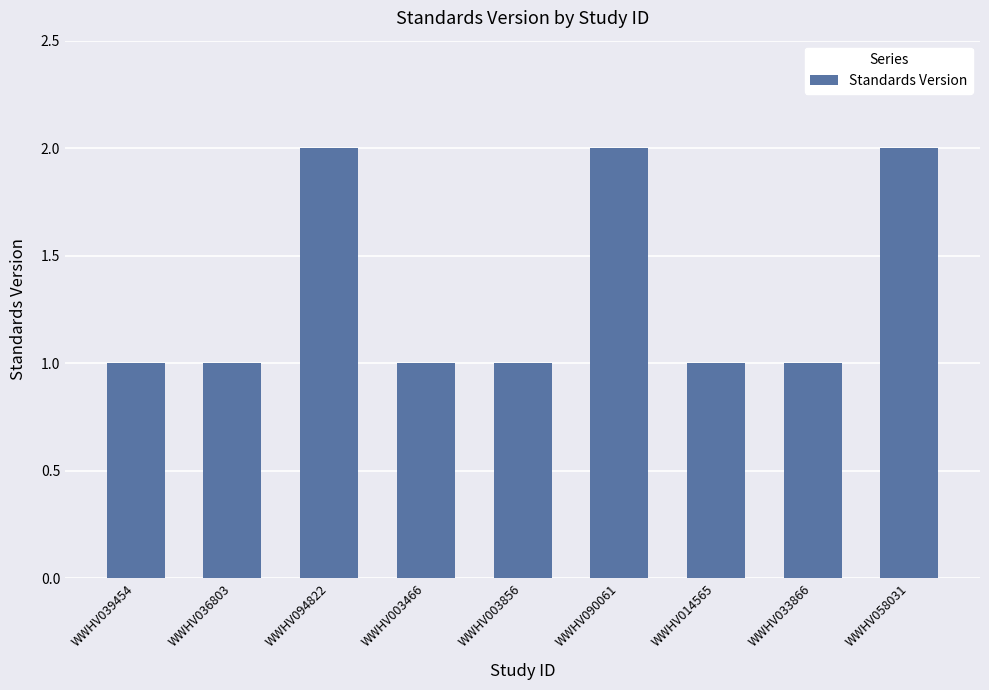

What position from the right is WWHV039454?

9